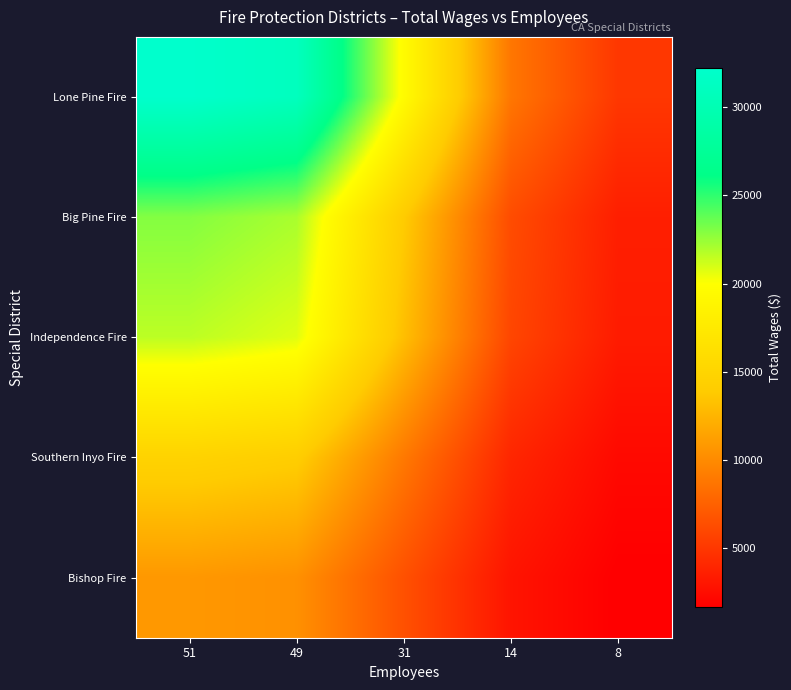

Which series changed the most between 49 and 31?

Lone Pine Fire